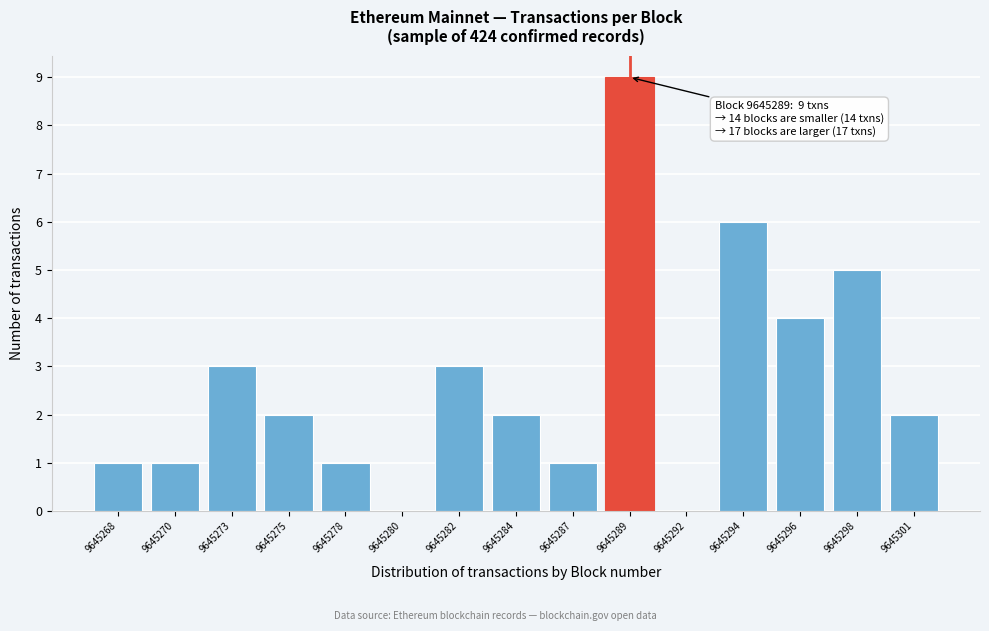

Reading left to right, list all the values displayed in this chart.

9645268=1	9645270=1	9645273=3	9645275=2	9645278=1	9645280=0	9645282=3	9645284=2	9645287=1	9645289=9	9645292=0	9645294=6	9645296=4	9645298=5	9645301=2